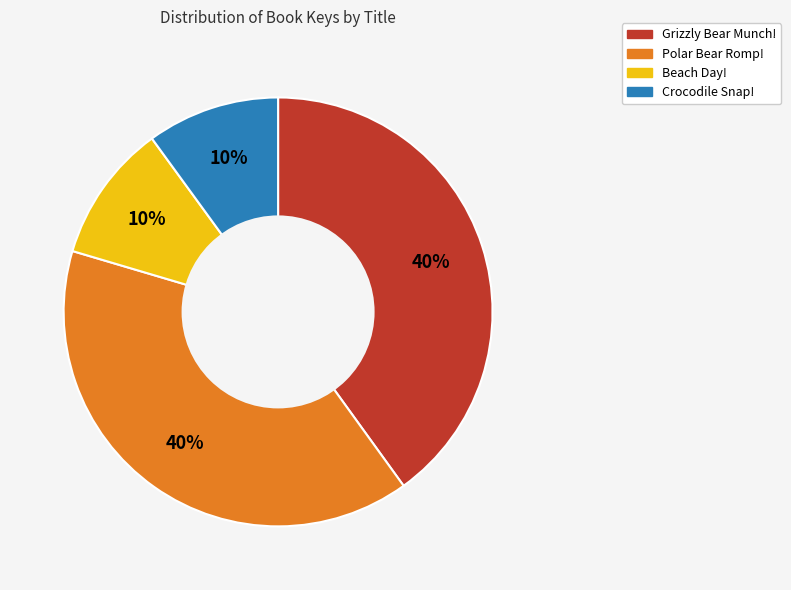

To the nearest percent, what is the difference between the largest and smallest slice percentages?

30%